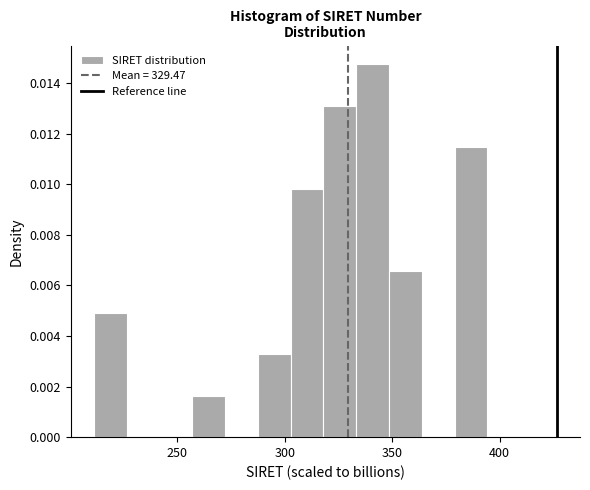

Read against the x-axis, roughly where is the centre of the tallest bar?

340